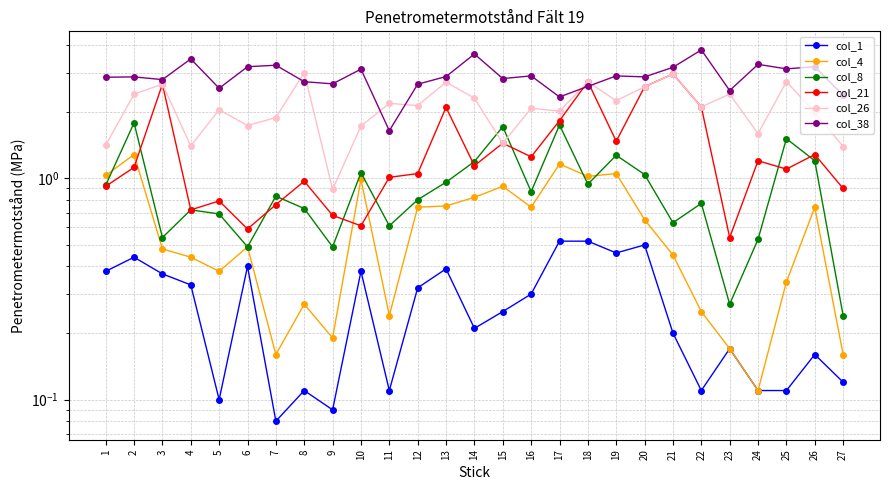

Where does the col_26 series first go above 2?

2